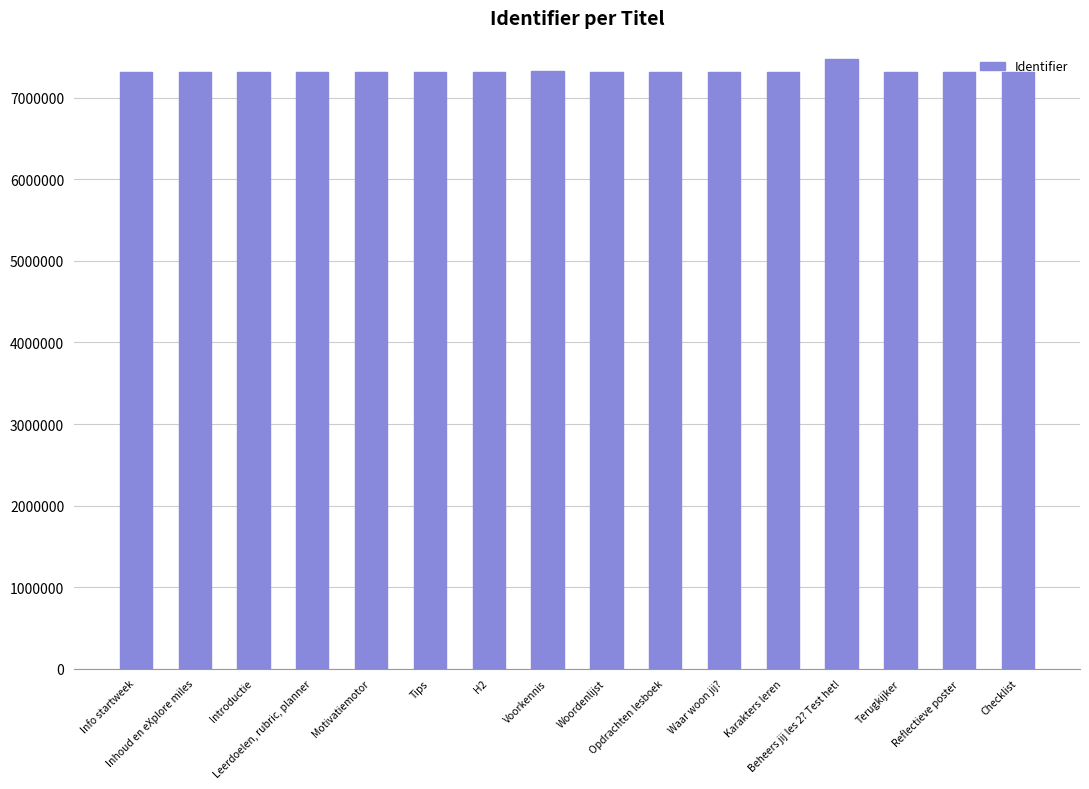

How many bars are there in total?

16